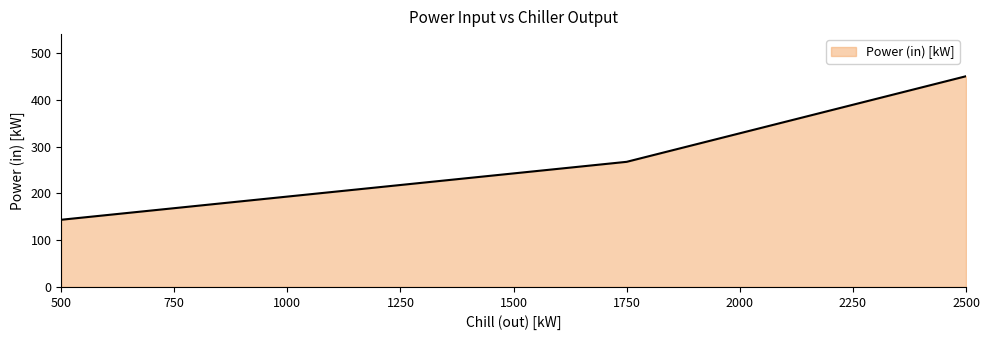

How many values are below 267?

2